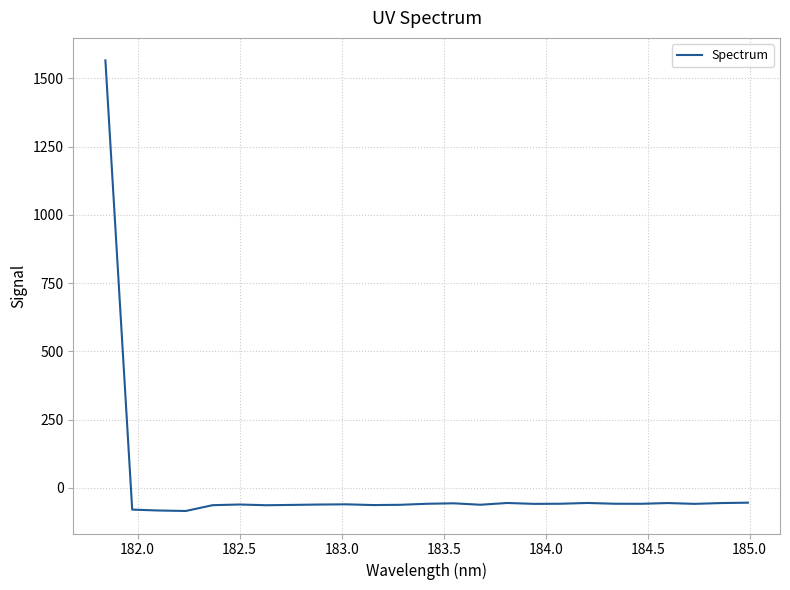

Does the chart have visible grid lines?

Yes